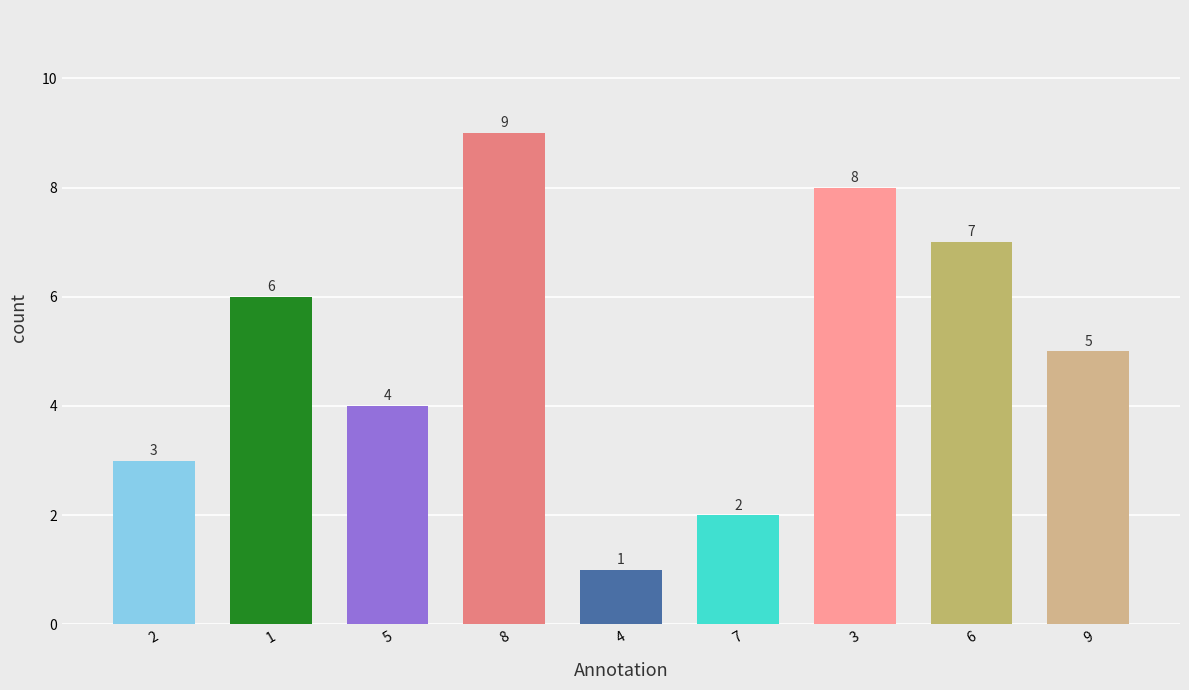

Is it true that the value at 8 is 9?

True